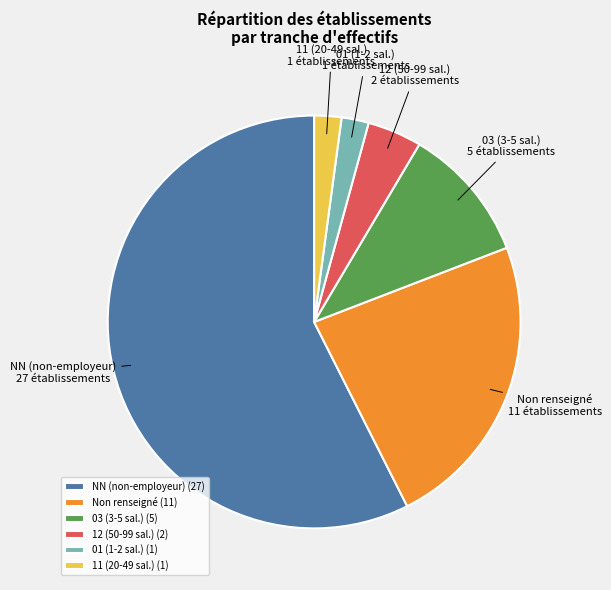

Is the sum of 01 (1-2 sal.) and 03 (3-5 sal.) greater than half?

No